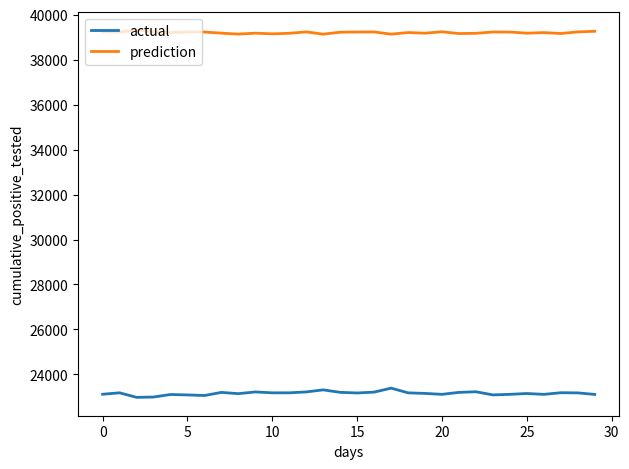

What is the difference between the maximum and minimum values in the actual series?

410